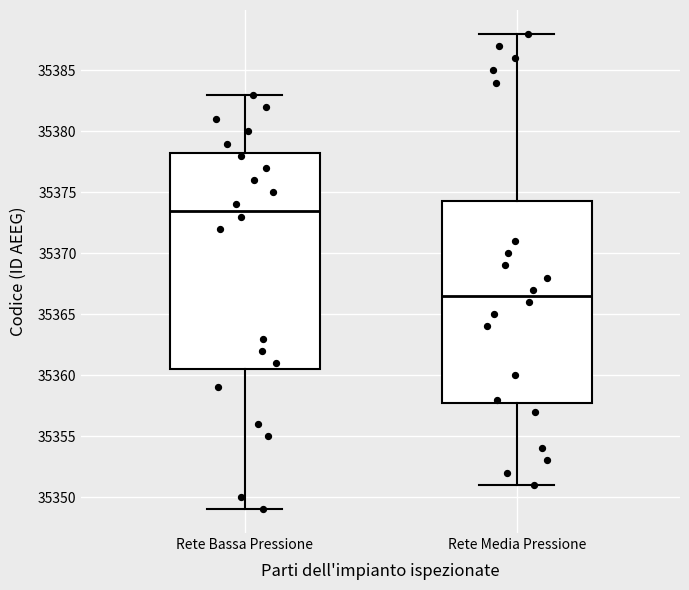

Which box has the lowest median line?

Rete Media Pressione